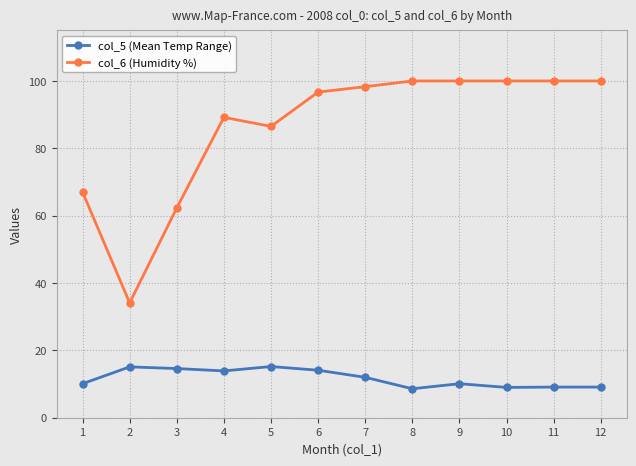

What is the greatest value displayed?

100.0